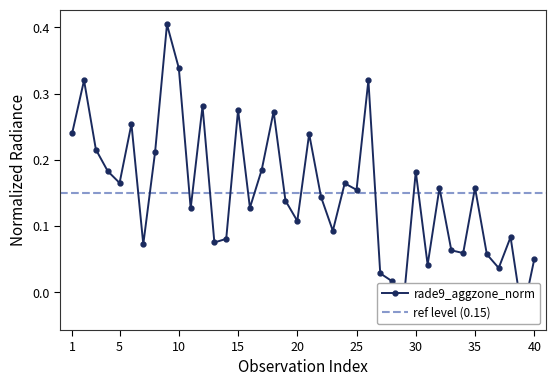

What is the maximum value shown in the chart?

0.4